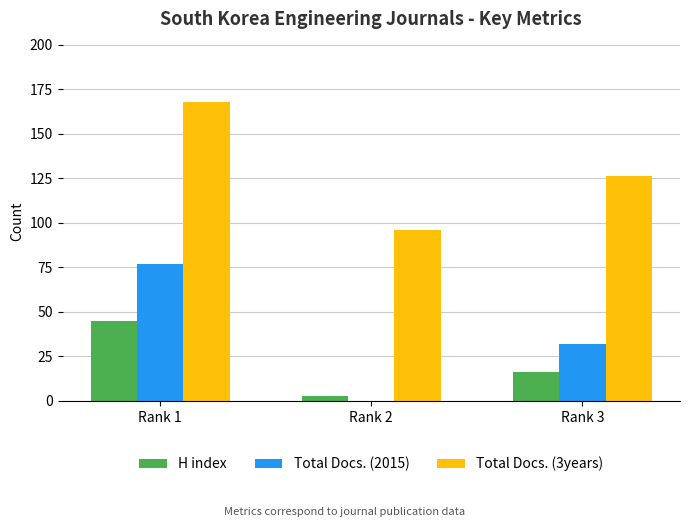

Reading left to right, extract all data points from this chart.

H index: Rank 1=45	Rank 2=3	Rank 3=16
Total Docs. (2015): Rank 1=77	Rank 2=0	Rank 3=32
Total Docs. (3years): Rank 1=168	Rank 2=96	Rank 3=126